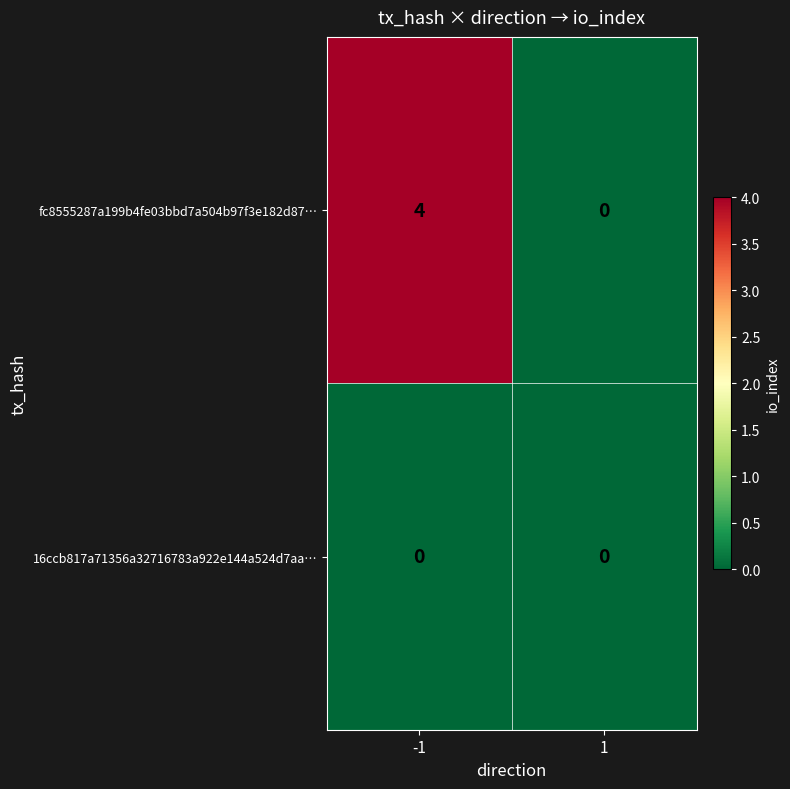

What is the sum of all fc8555287a199b4fe03bbd7a504b97f3e182d87… values?

4